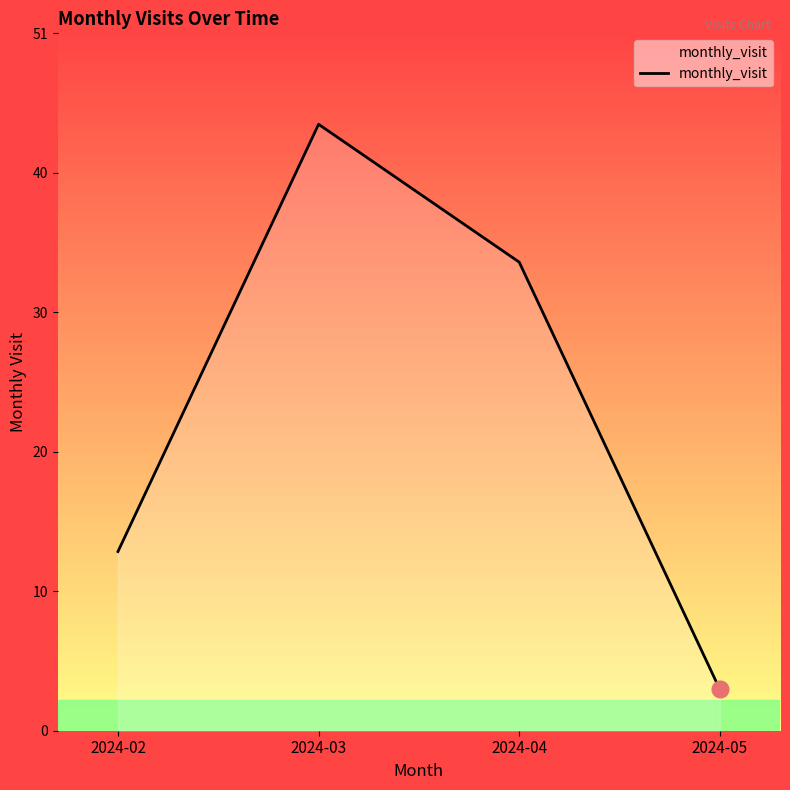

At which label is the value closest to 23?

2024-02